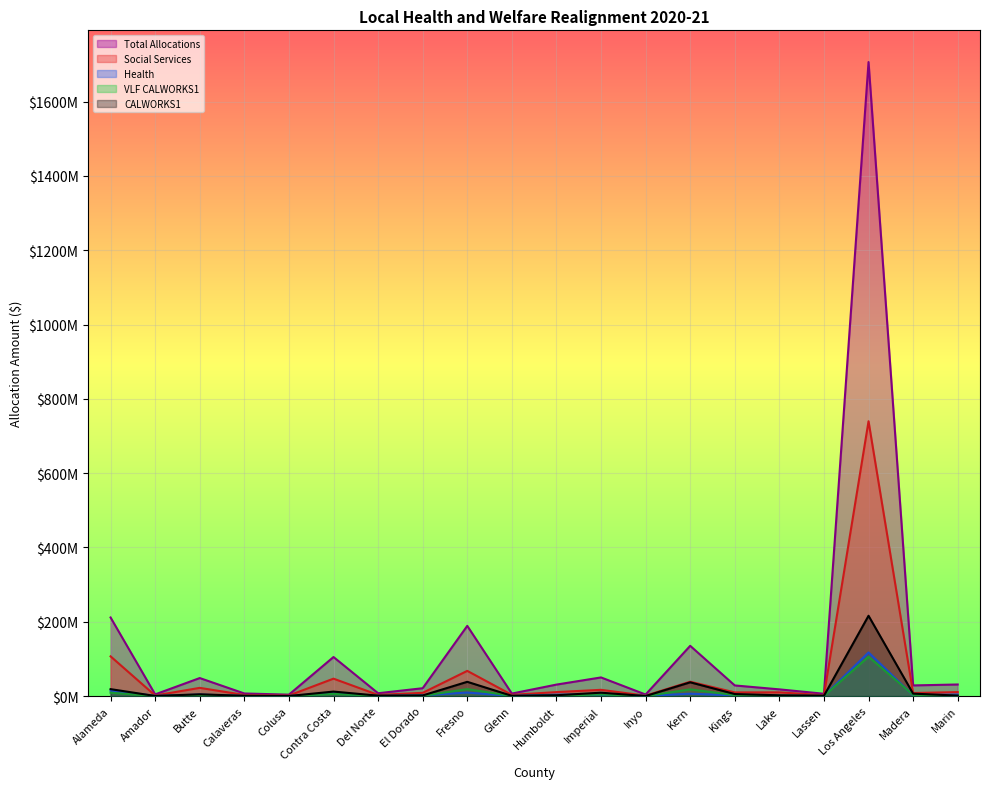

What is the difference between the highest and lowest values at Alameda?

202389250.2